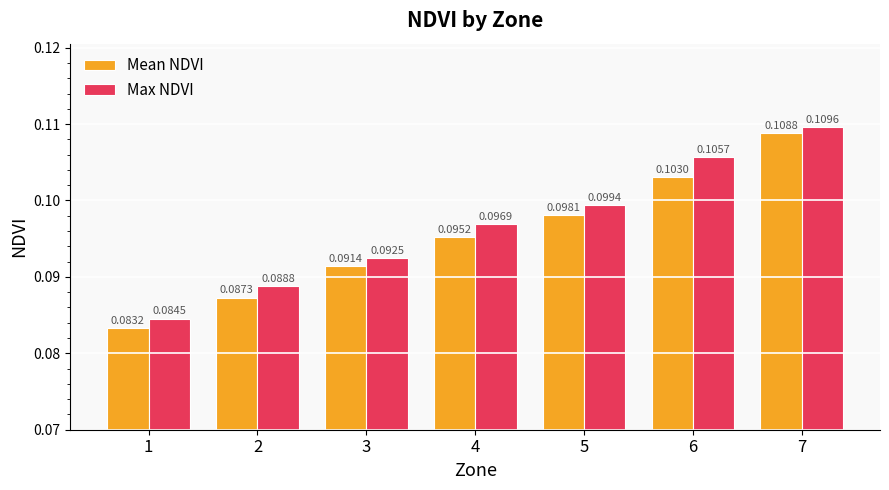

What is the sum of all Mean NDVI values?

0.7